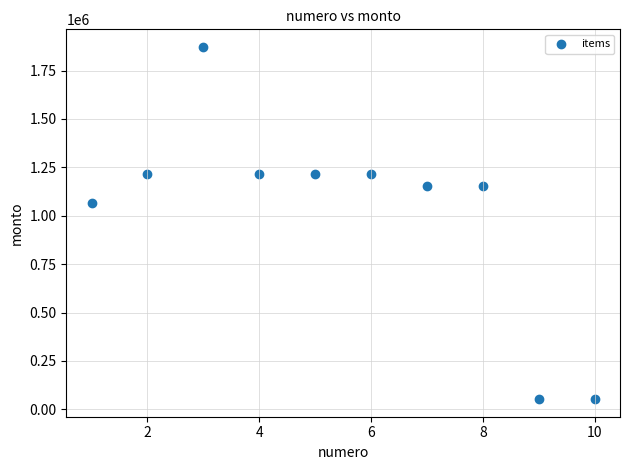

What is the average X value?

6